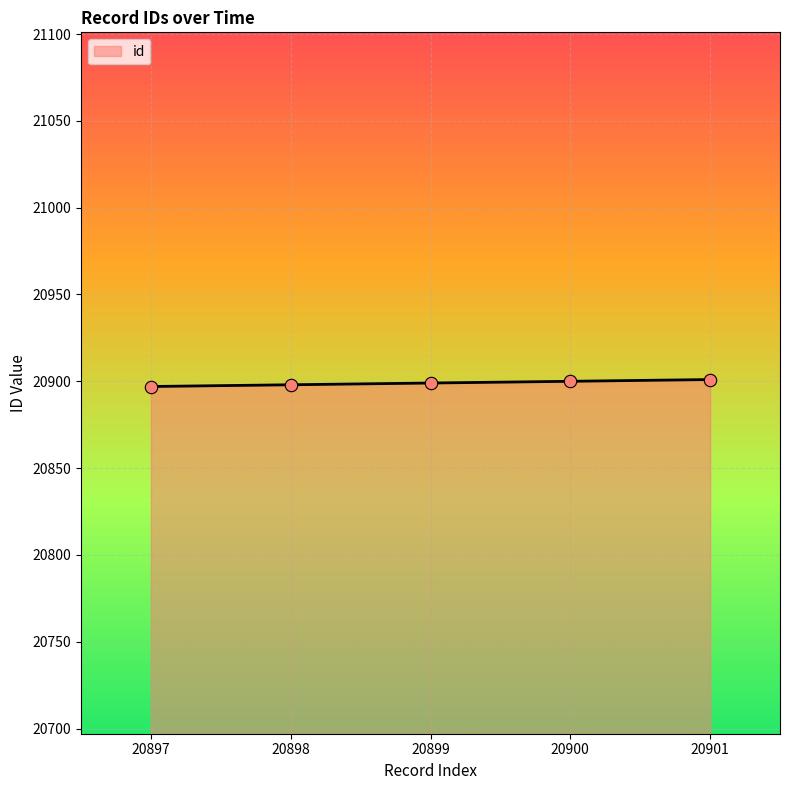

What is the change in value from 20898 to 20901?

+3